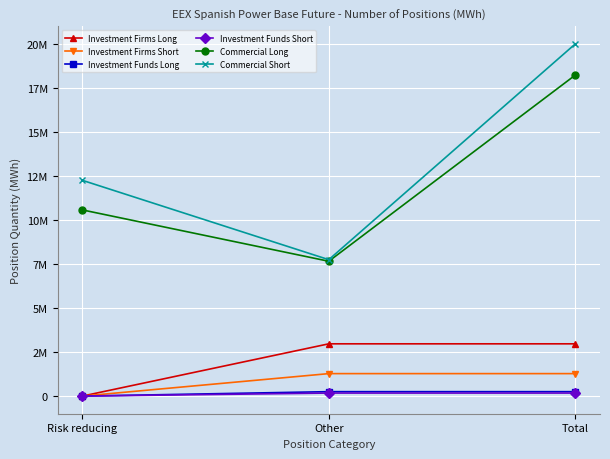

Is this an area chart (filled region under the line)?

No